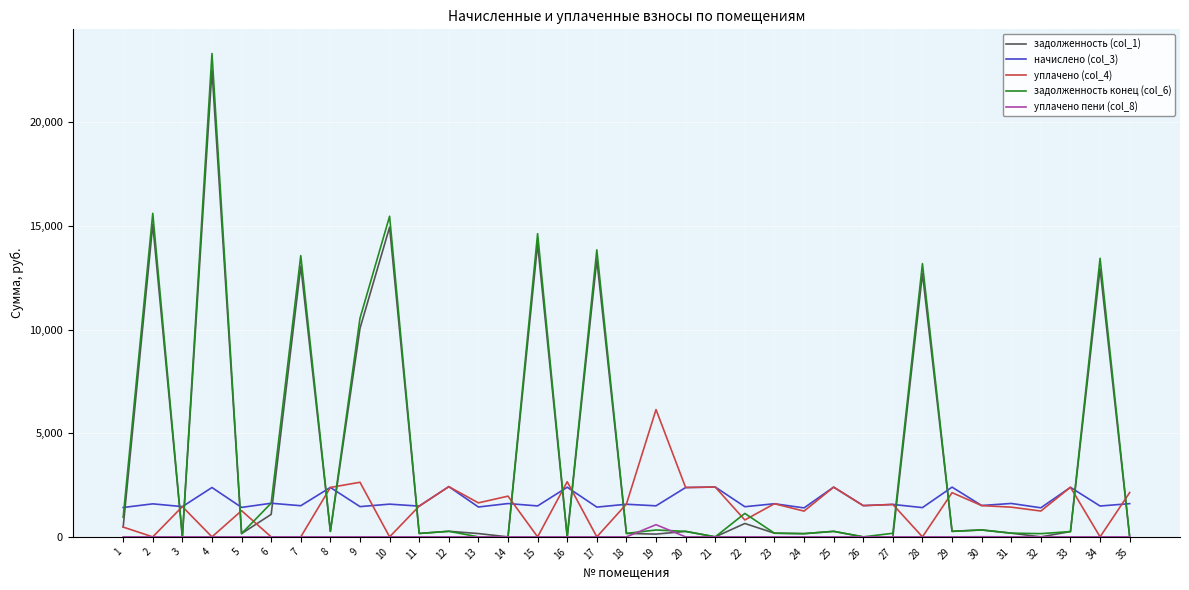

What are all the series names shown in the legend?

задолженность (col_1), начислено (col_3), уплачено (col_4), задолженность конец (col_6), уплачено пени (col_8)